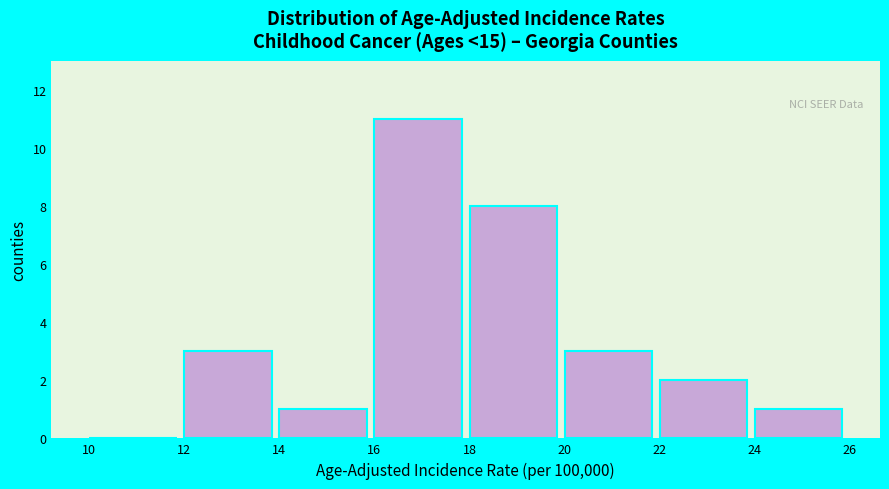

Reading left to right, list every bar in this chart as the range it spans on the x-axis followed by its height. The values are not printed on the chart, so give them approximately, as read against the axis.

10 to 12: 0
12 to 14: 3
14 to 16: 1
16 to 18: 11
18 to 20: 8
20 to 22: 3
22 to 24: 2
24 to 26: 1